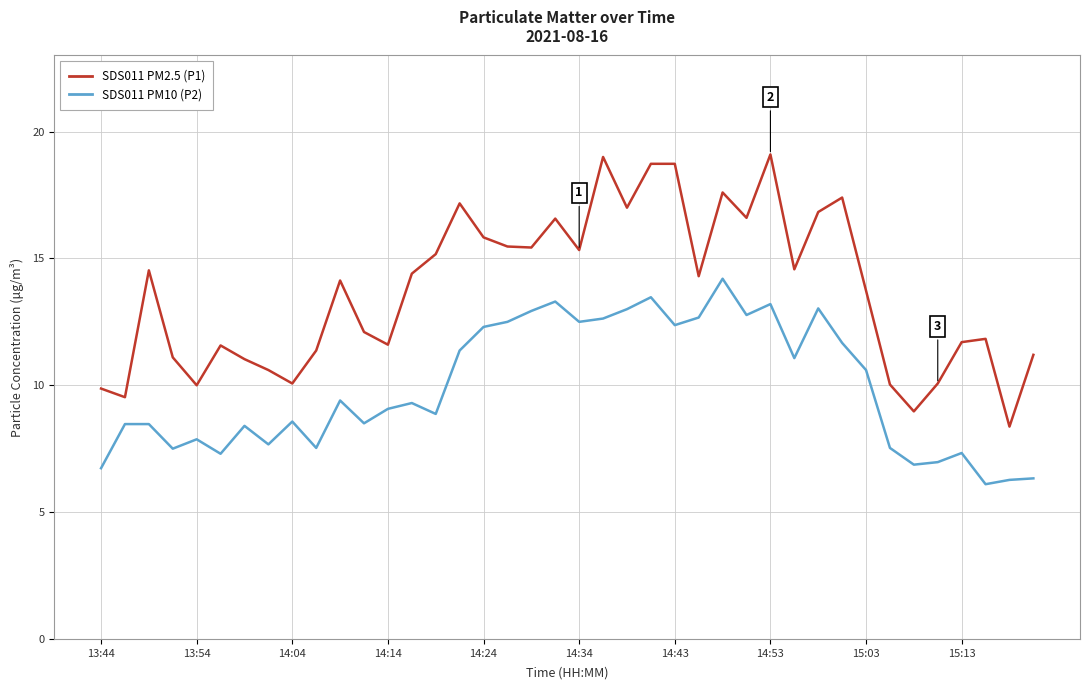

In SDS011 PM10 (P2), how many points are lower than both neighbors (excluding endpoints)?

12